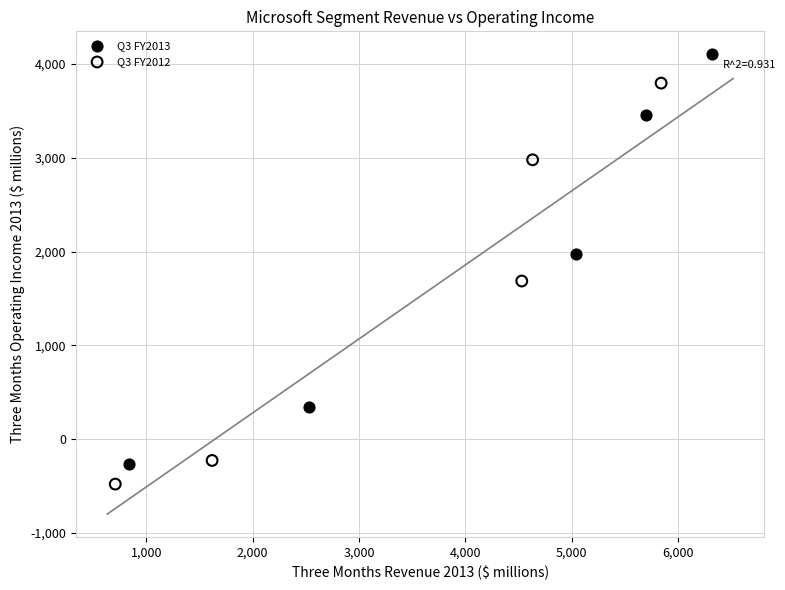

Which series contains the lowest Y value?

Q3 FY2012